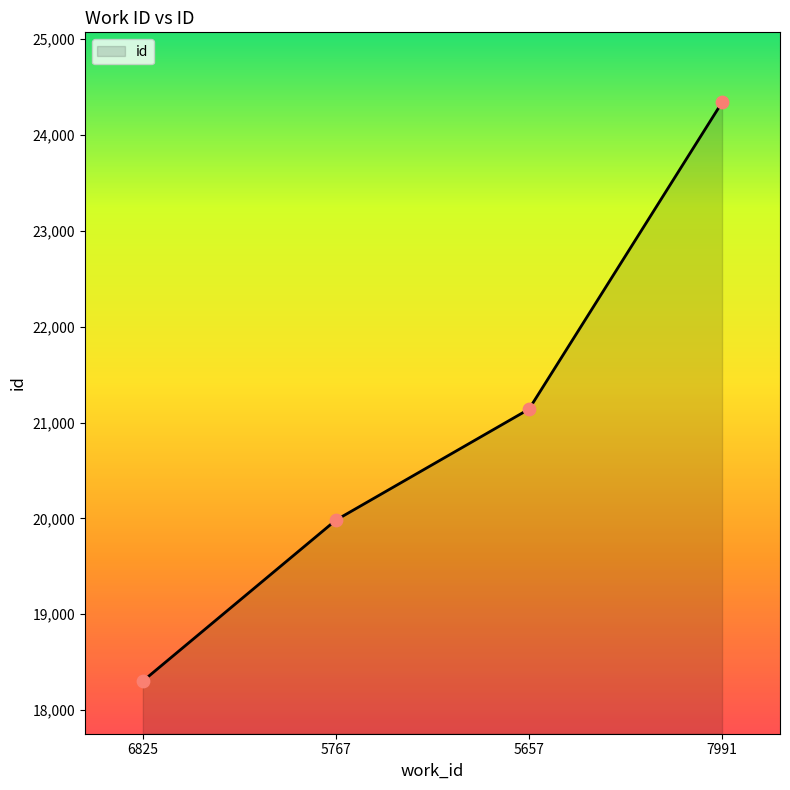

Which has a higher value, 6825 or 5657?

5657